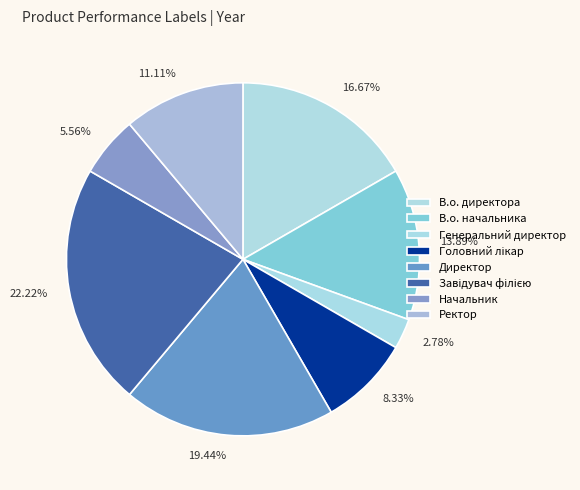

To the nearest percent, what percentage of the pie is Генеральний директор?

3%